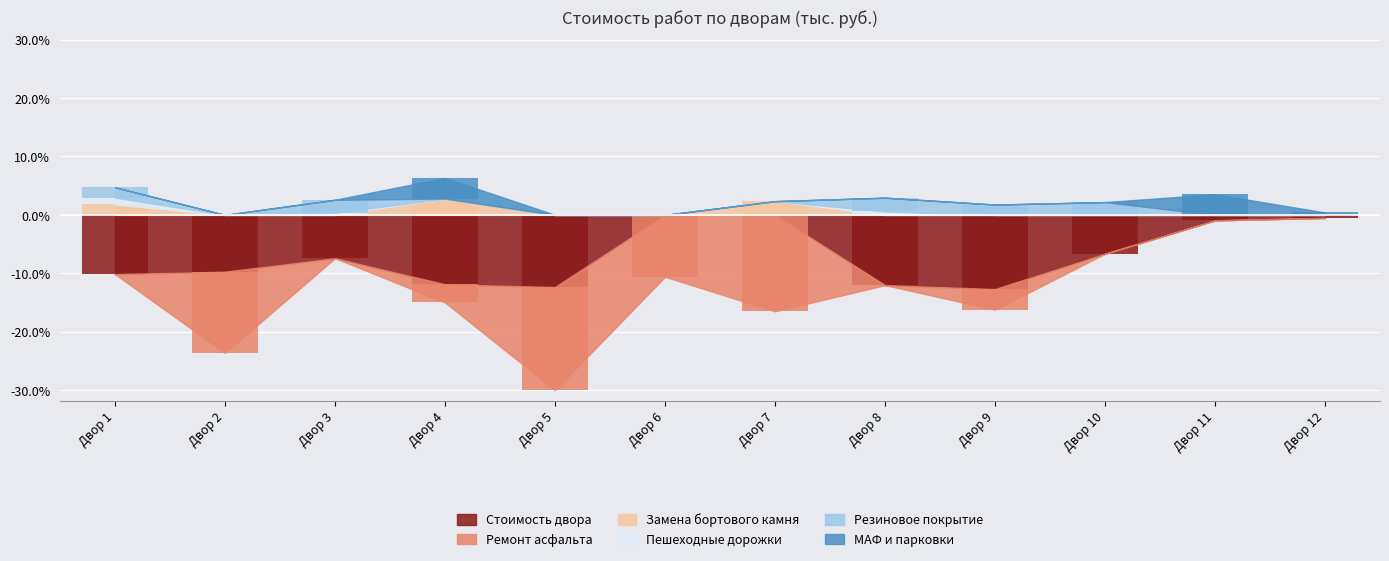

How many negative values does the Стоимость двора series have?

10